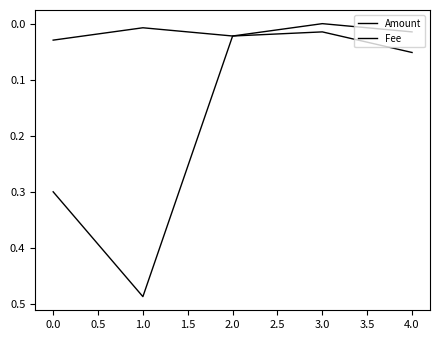

How many lines are shown in the chart?

2